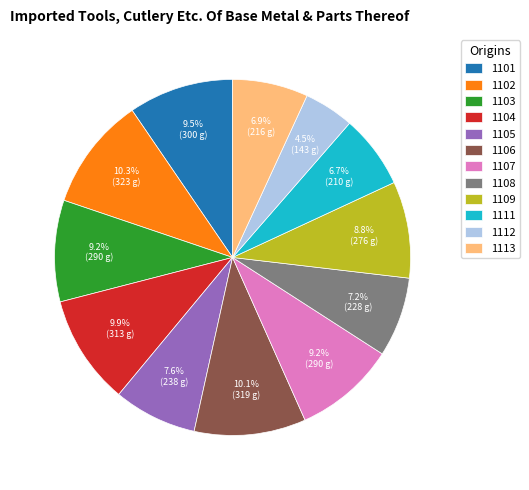

Between 1105 and 1112, which is larger?

1105